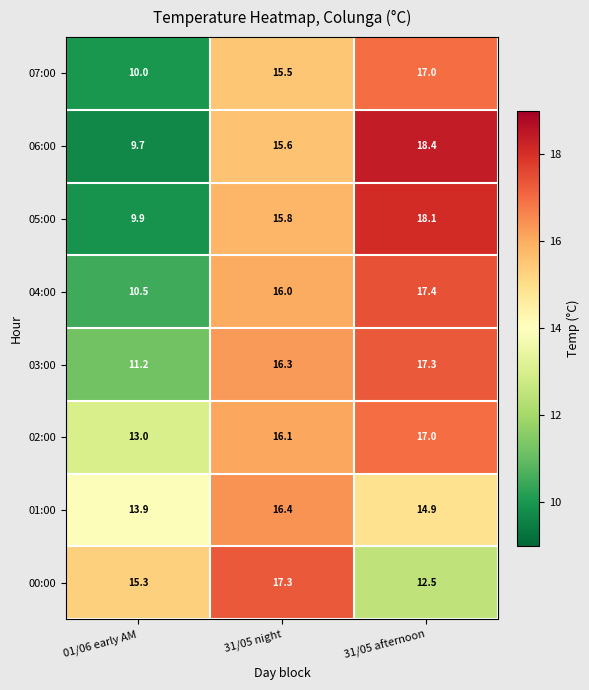

At 01/06 early AM, list the series in order from smallest to largest.

06:00, 05:00, 07:00, 04:00, 03:00, 02:00, 01:00, 00:00